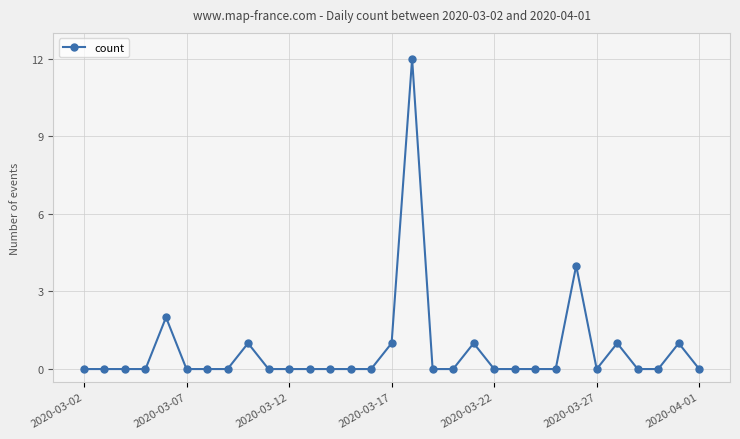

What is the sum of all values?

23